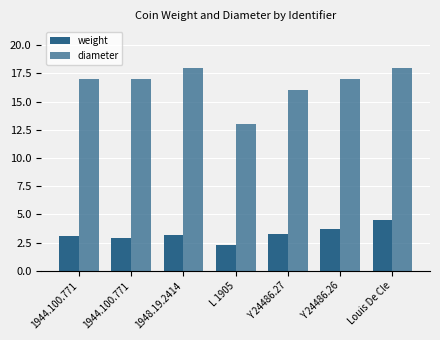

What is the value of the diameter bar at the 5th from the left?

16.0